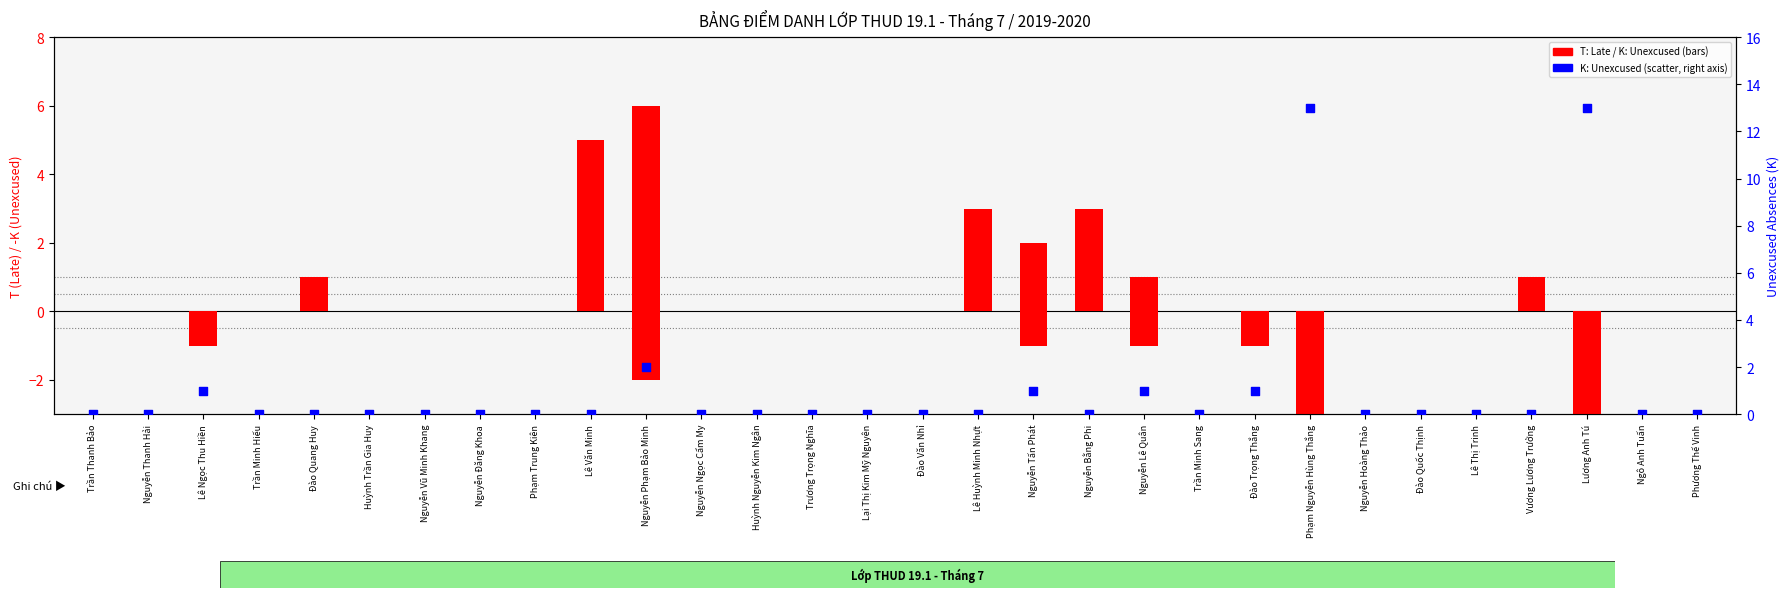

Is the value of Unexcused (K) at Trương Trọng Nghĩa greater than the value of Late (T) at Lương Anh Tú?

No